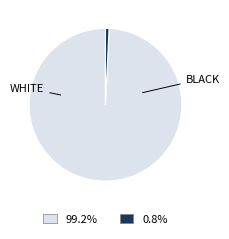

Does any single category account for the majority?

Yes